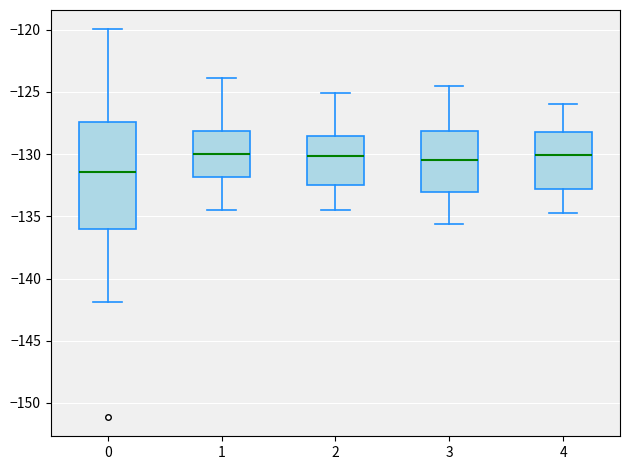

Which box is the tallest, from its lower edge to its upper edge?

0